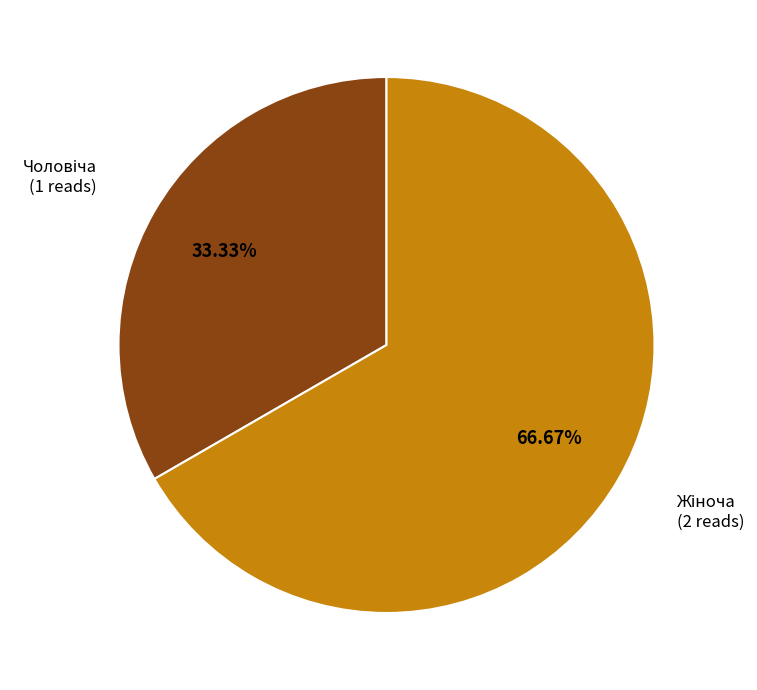

Count the number of slices in the pie.

2